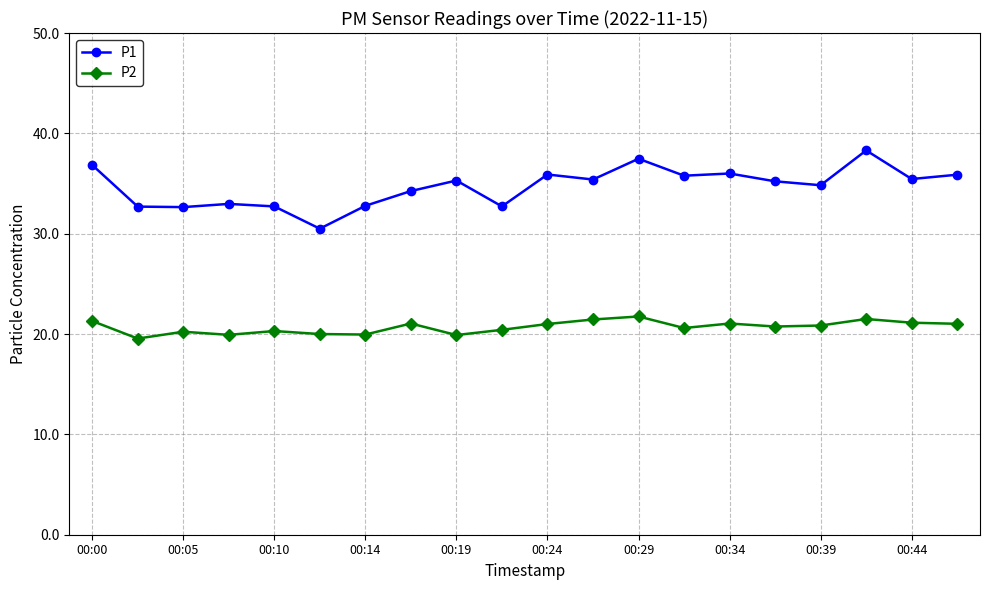

What is the value of the P2 point at the 5th from the left?

20.3